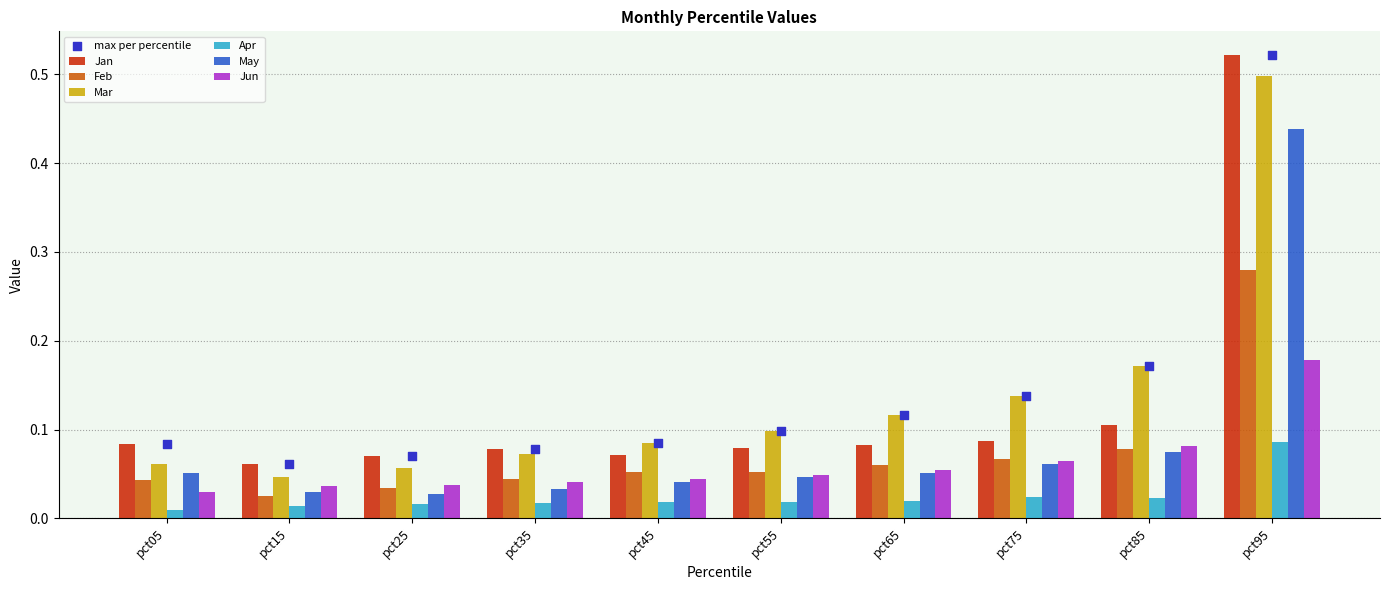

Which series has the largest total across all categories?

Mar